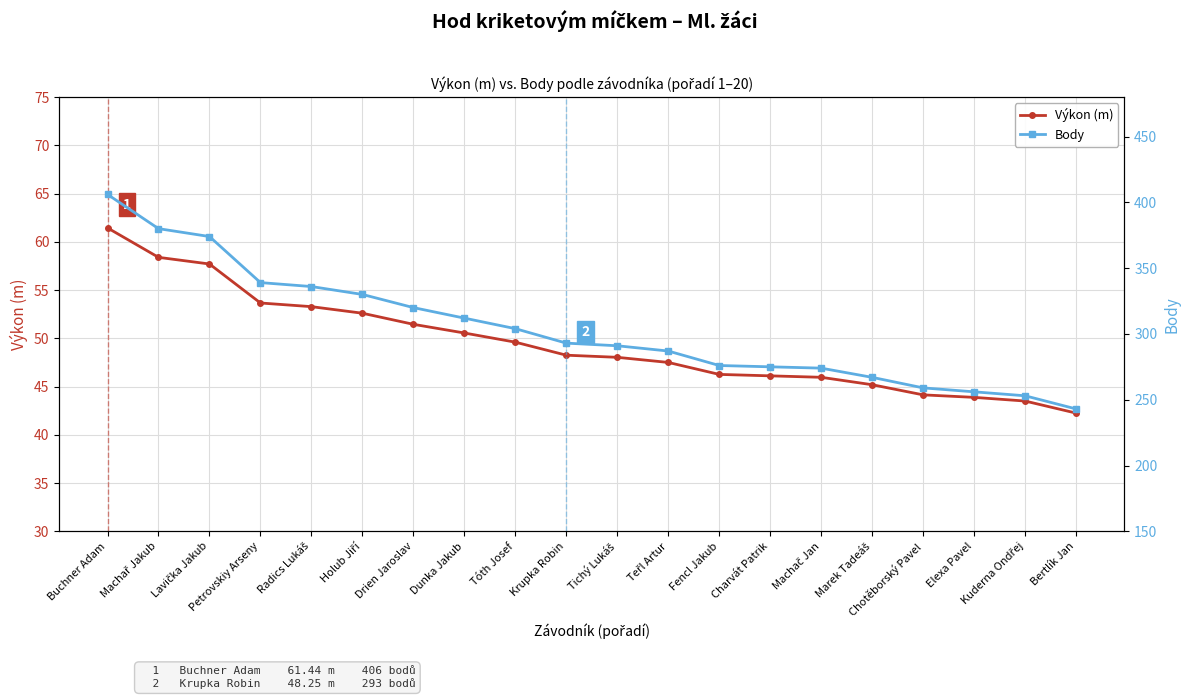

List the series in order of their overall mean, highest first.

Body, Výkon (m)